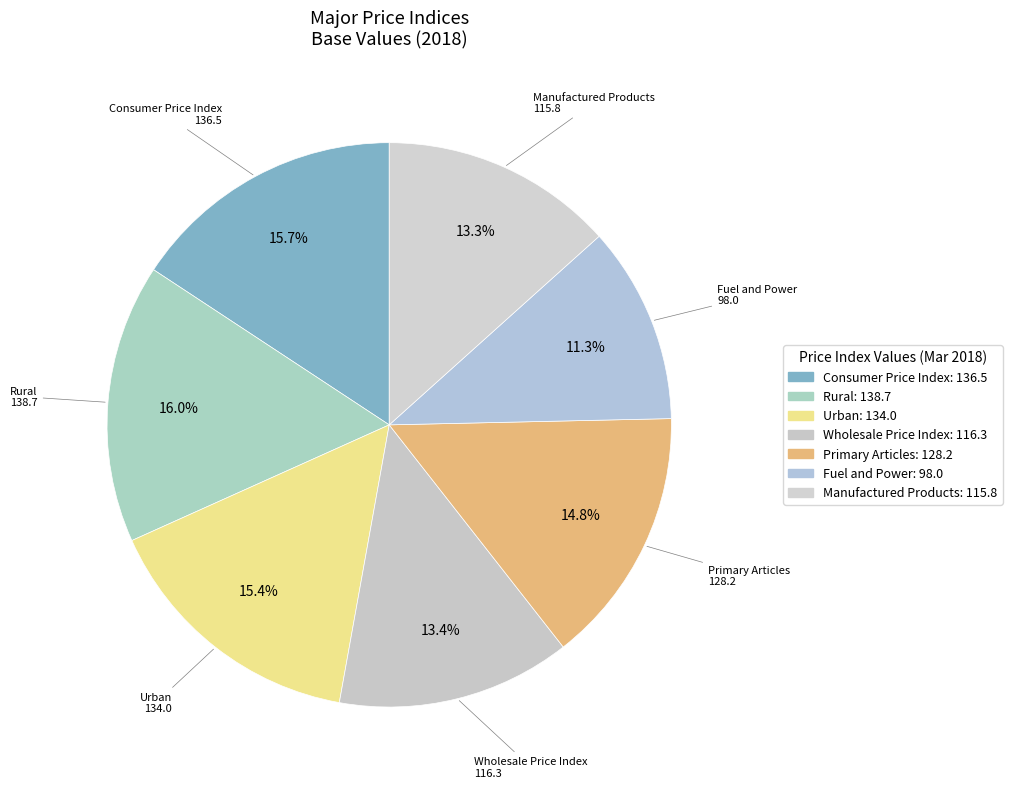

Does any single category account for the majority?

No